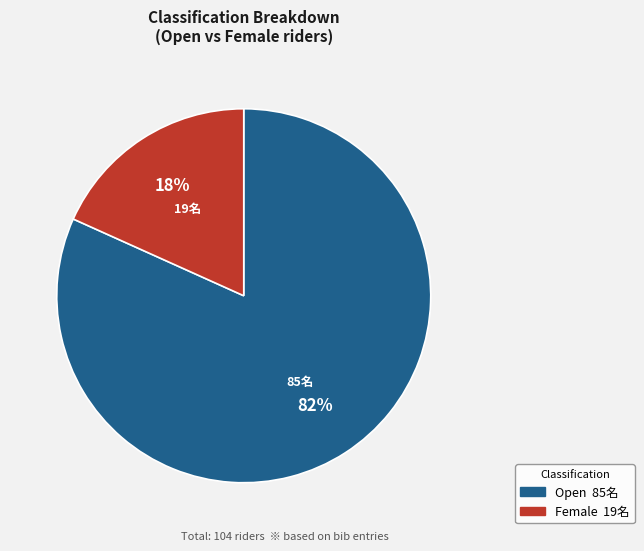

Is there a majority slice in this chart?

Yes